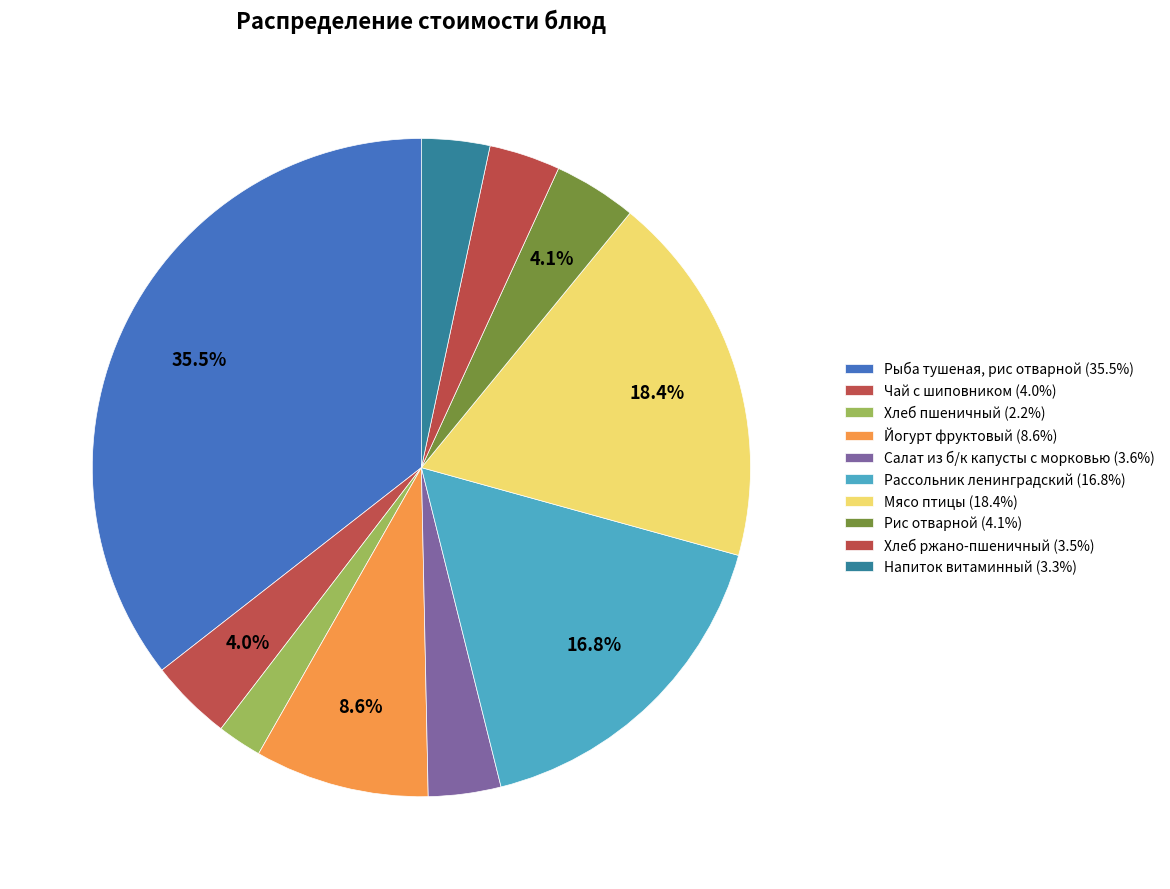

How many segments does this pie chart have?

10